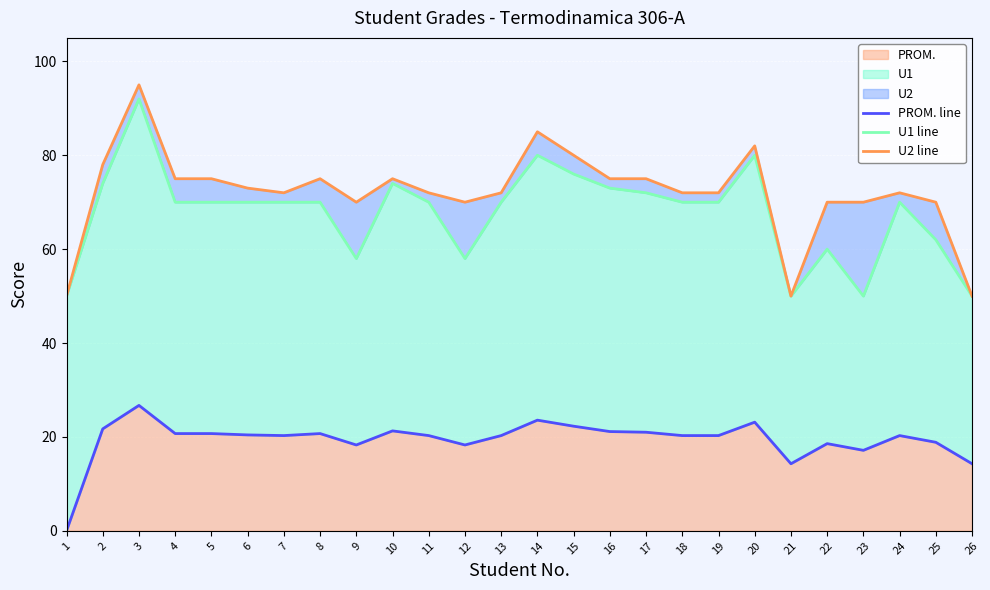

Count the number of data series in this chart.

3